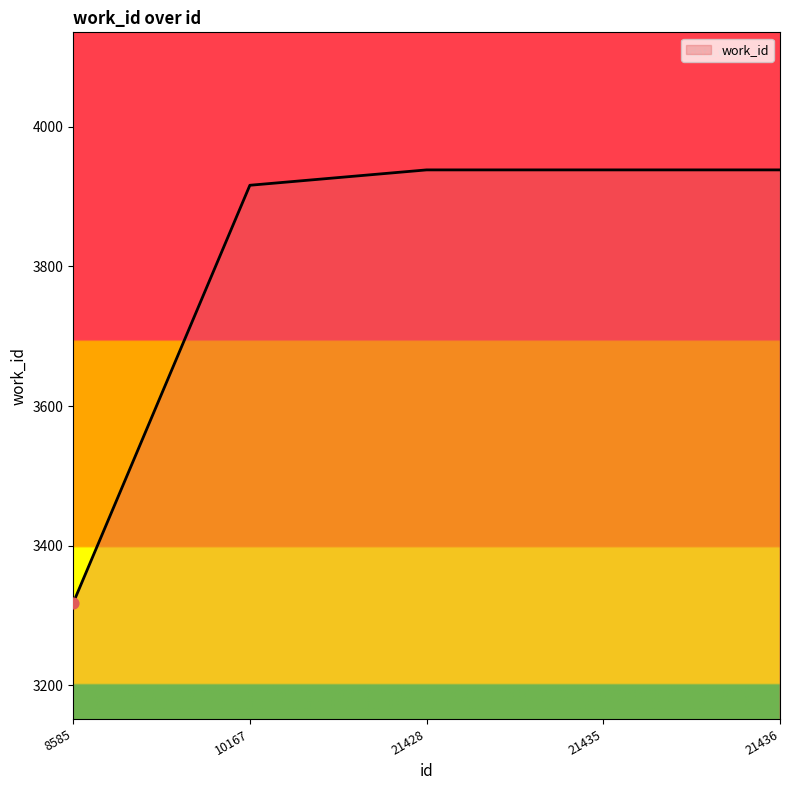

Between 21436 and 8585, which is larger?

21436